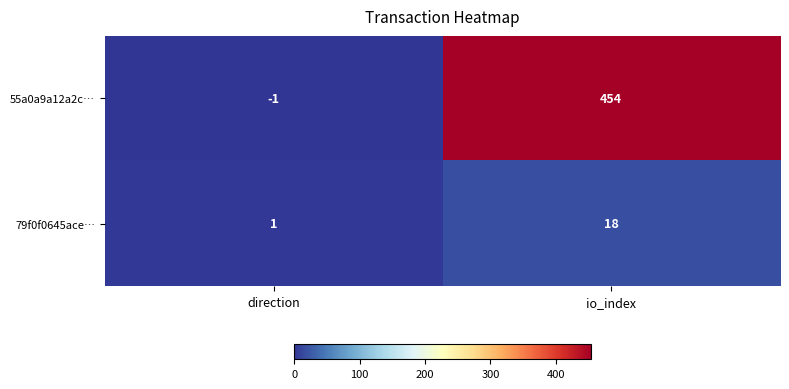

How many data points does each series have?

2